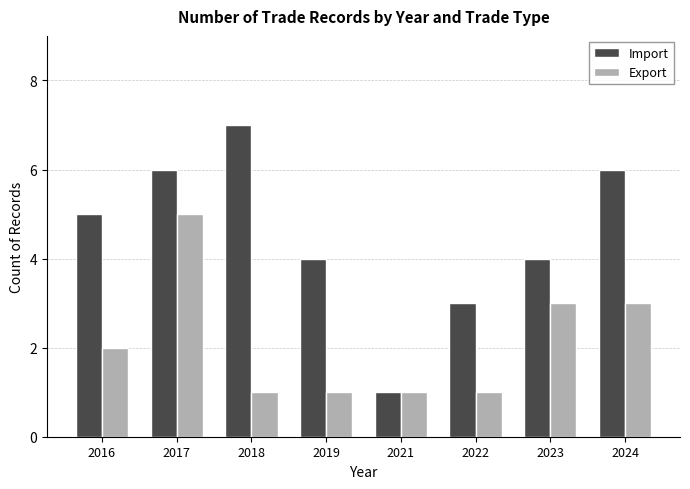

How many categories are shown in the chart?

8